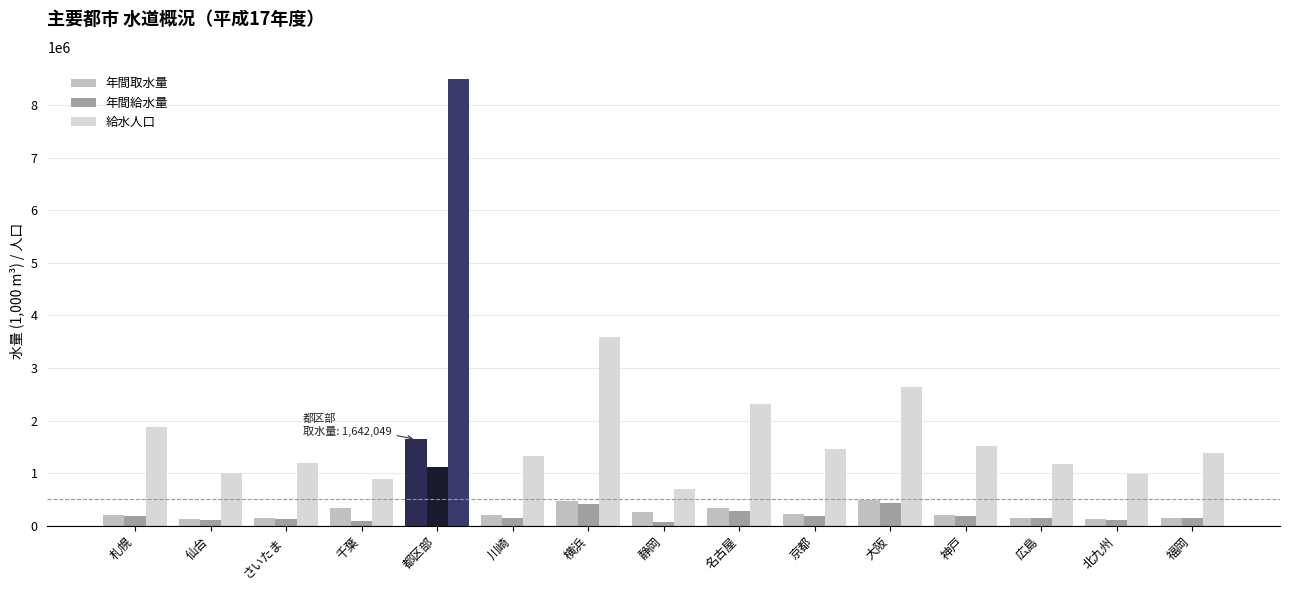

At which label does 年間取水量 first exceed 208571?

千葉